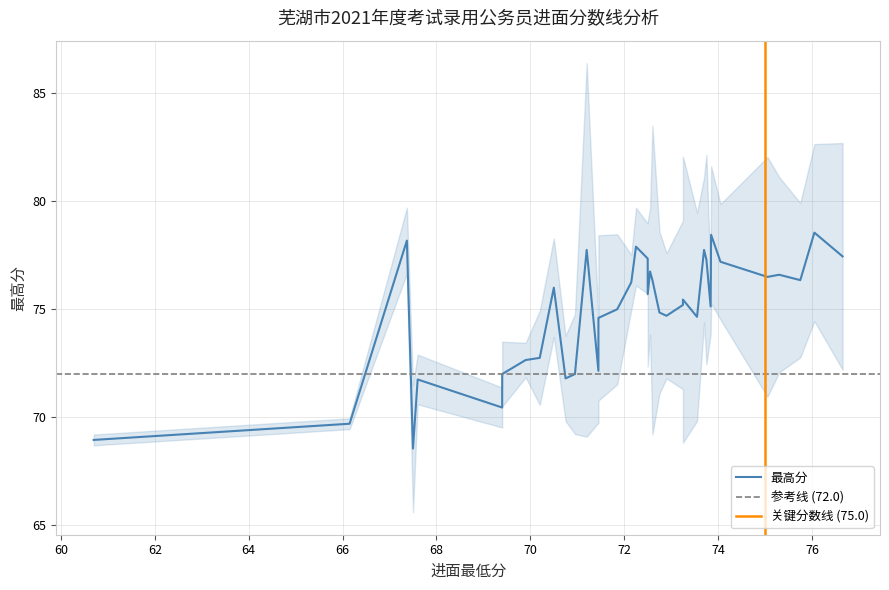

Count the number of data series in this chart.

3